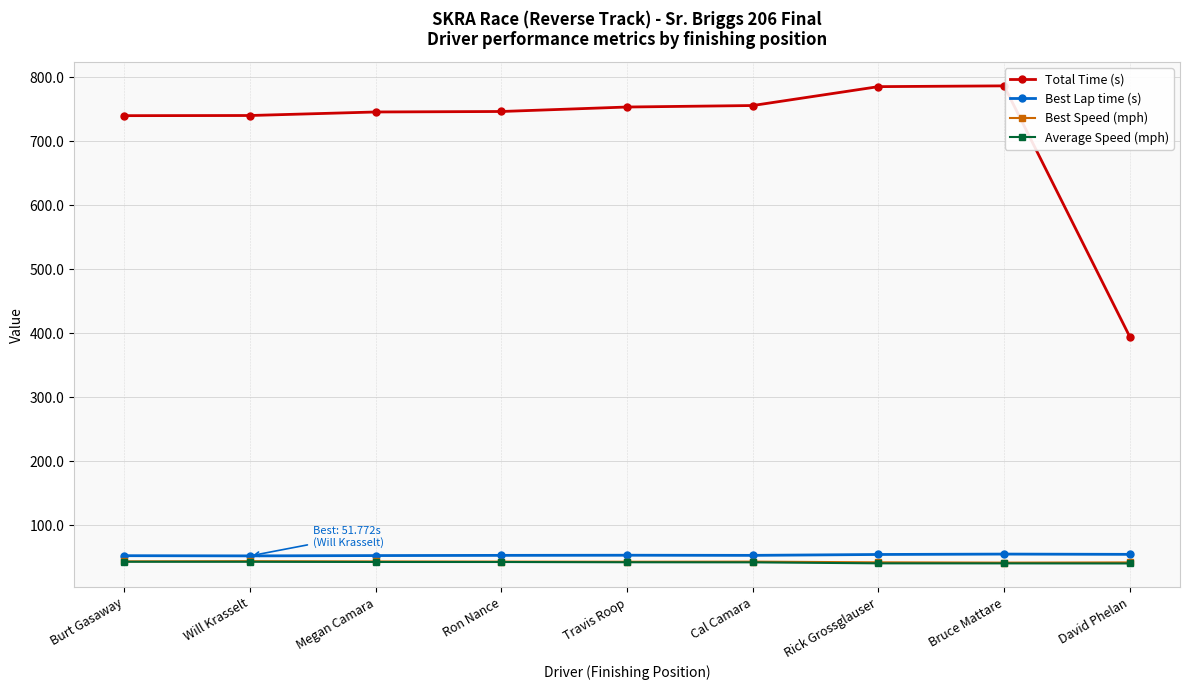

The Best Lap time (s) series shows 54.6 at Bruce Mattare. True or false?

True